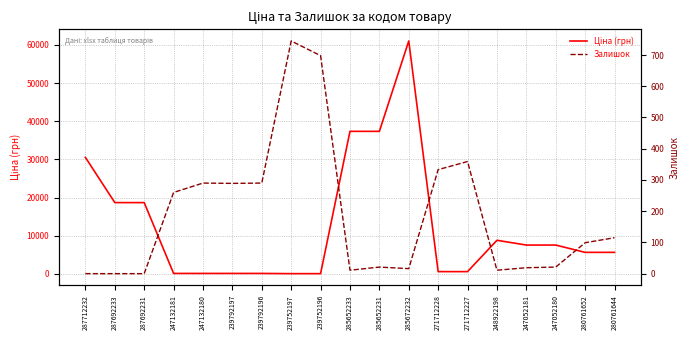

How many interior local peaks does the Ціна (грн) series have?

2